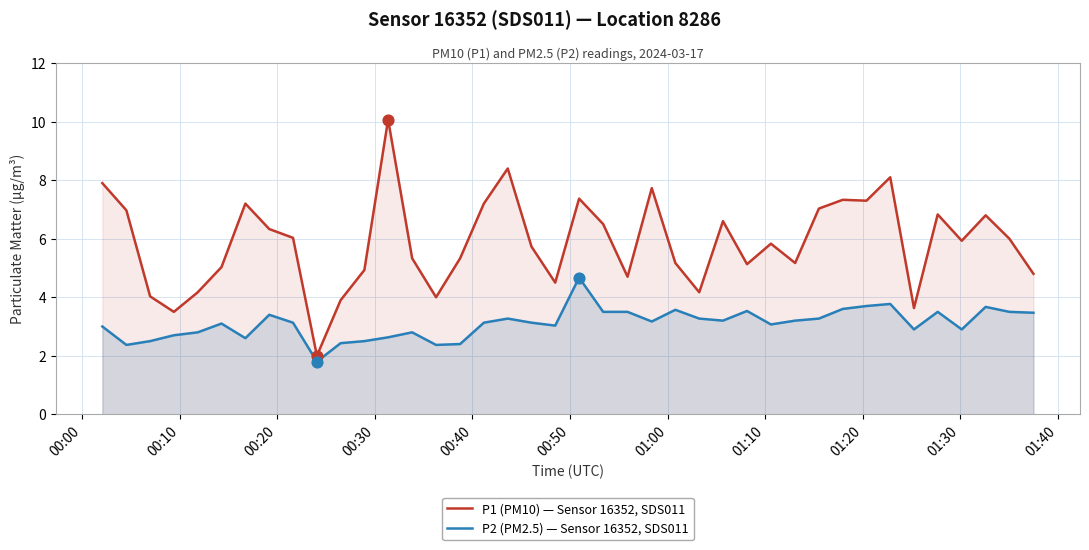

Which series reaches the minimum Y coordinate?

P2 (PM2.5) — Sensor 16352, SDS011